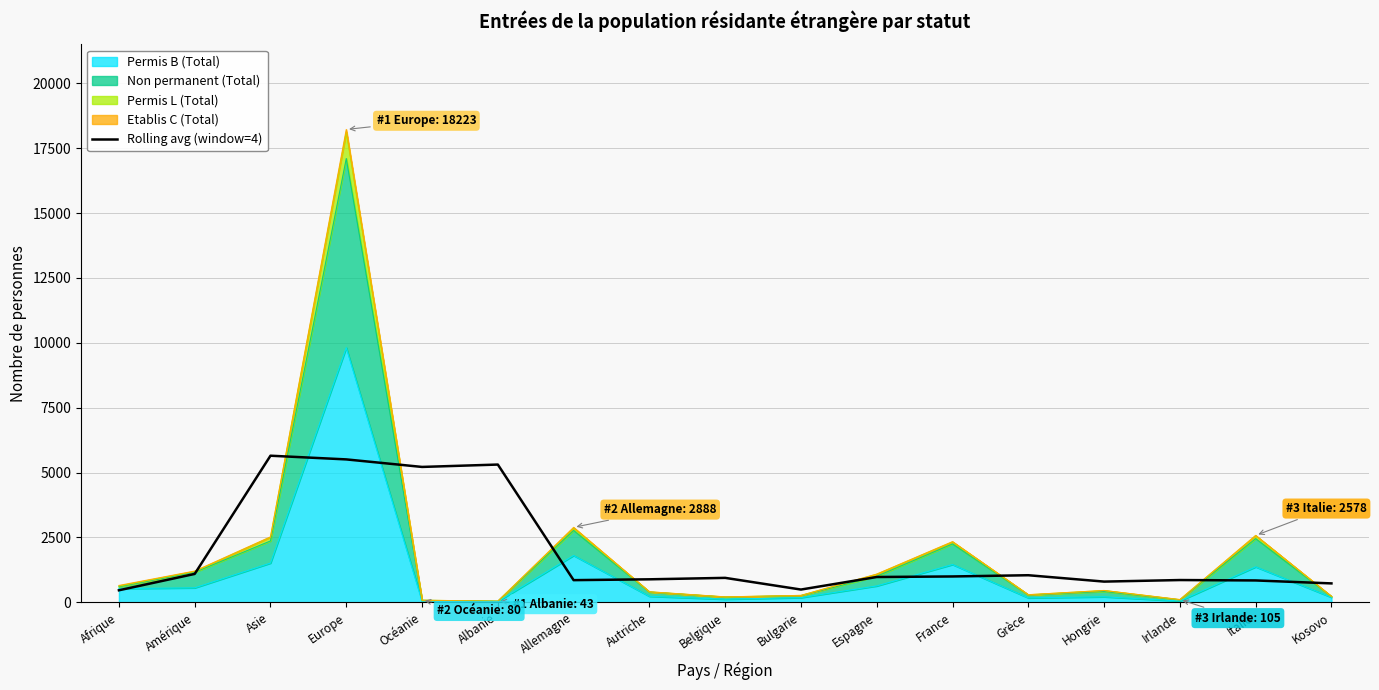

What is the difference between the maximum and minimum values?

5186.2